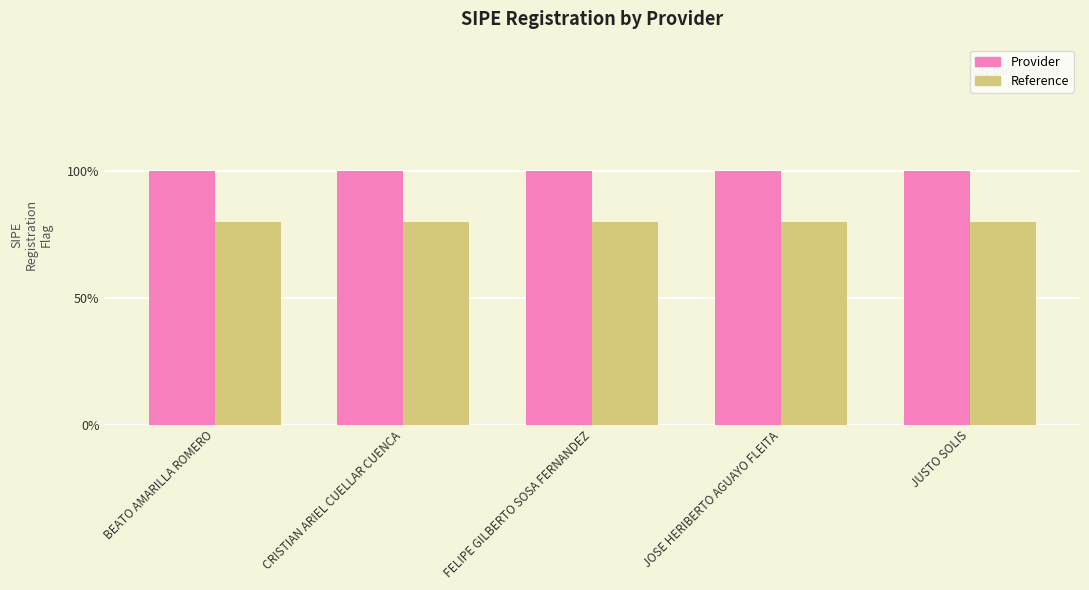

Read the Reference value at FELIPE GILBERTO SOSA FERNANDEZ.

0.8